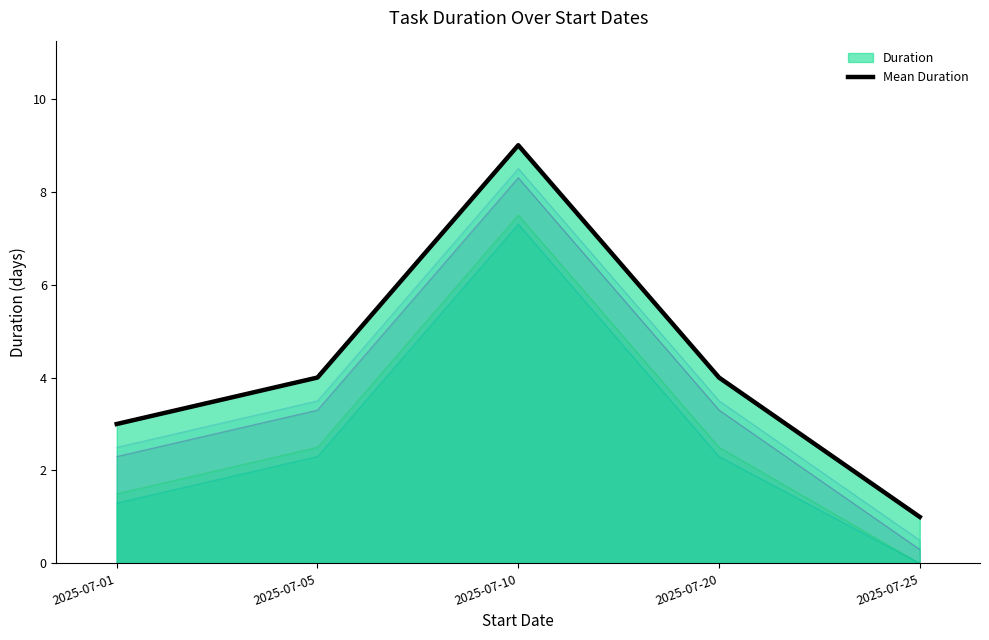

How many categories are shown in the chart?

5